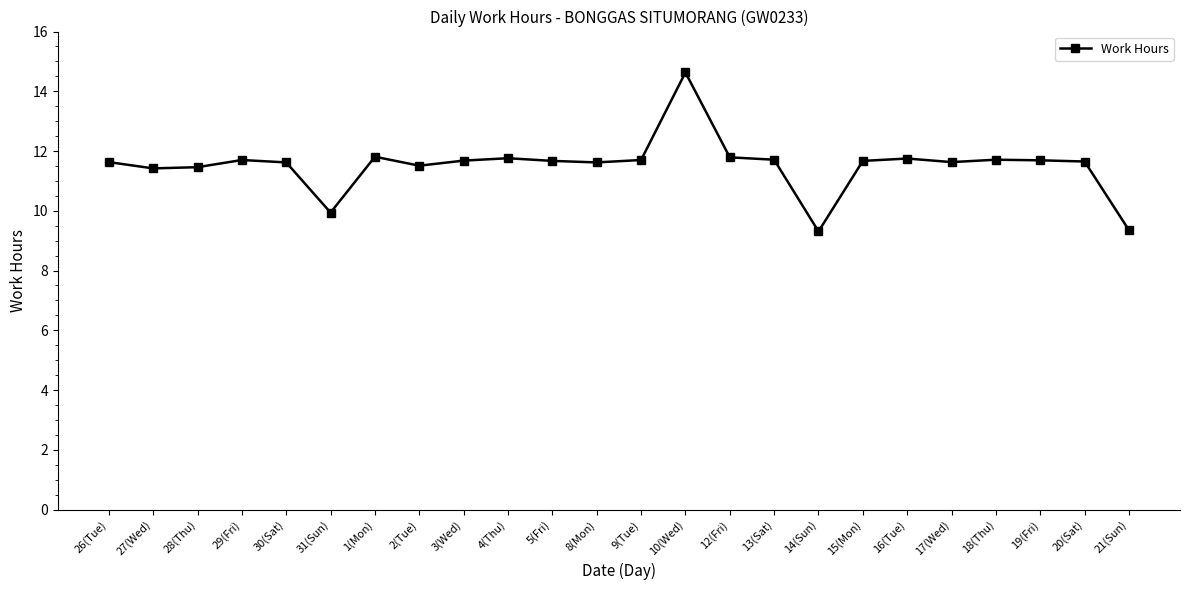

The value at 20(Sat) is 17.0. True or false?

False